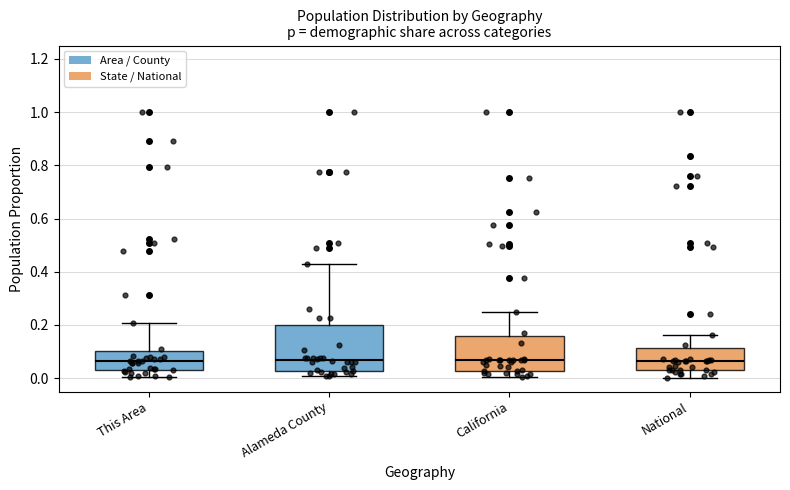

Reading left to right, read every box against the y-axis: the position of its median line, the range the box covers, and the ends of its whiskers. The values are not printed on the chart, so give them approximately, as read against the axis.

This Area: median 0.06, box 0.04 to 0.10, whiskers 0.00 to 0.20
Alameda County: median 0.06, box 0.02 to 0.20, whiskers 0.00 to 0.42
California: median 0.06, box 0.02 to 0.16, whiskers 0.00 to 0.24
National: median 0.06, box 0.02 to 0.12, whiskers 0.00 to 0.16